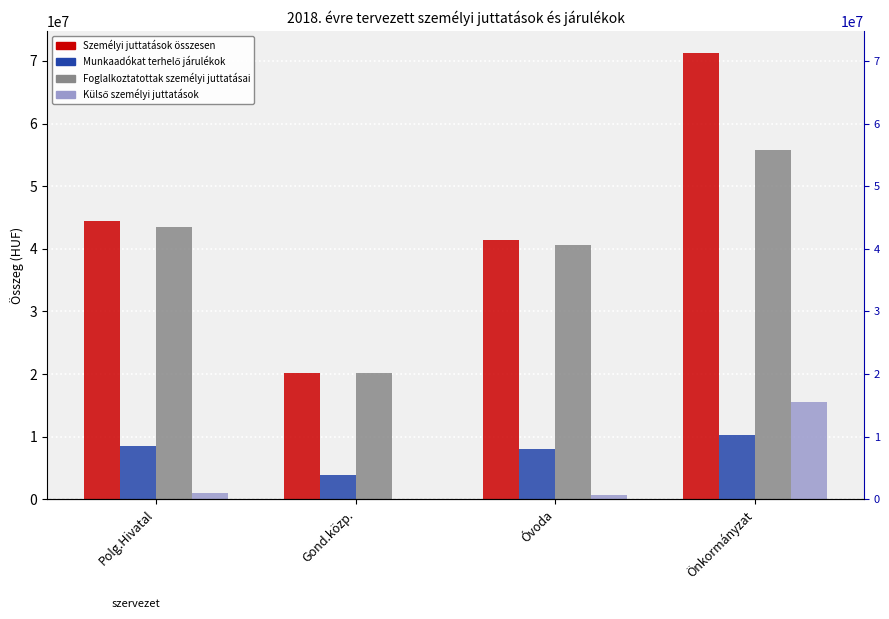

At how many categories does at least one series exceed 70040657?

1